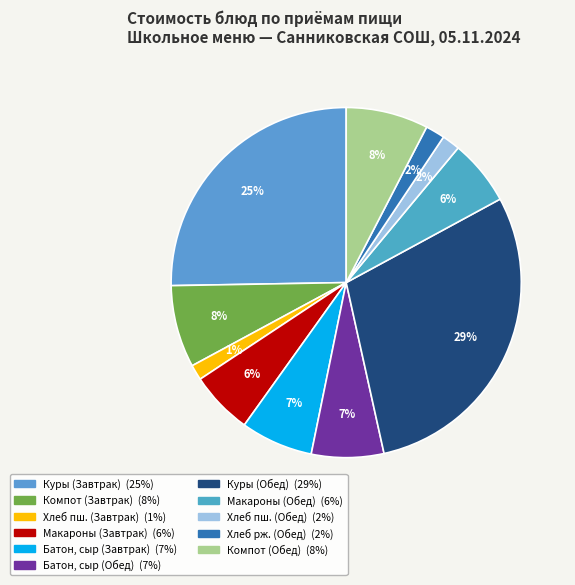

Is there a majority slice in this chart?

No